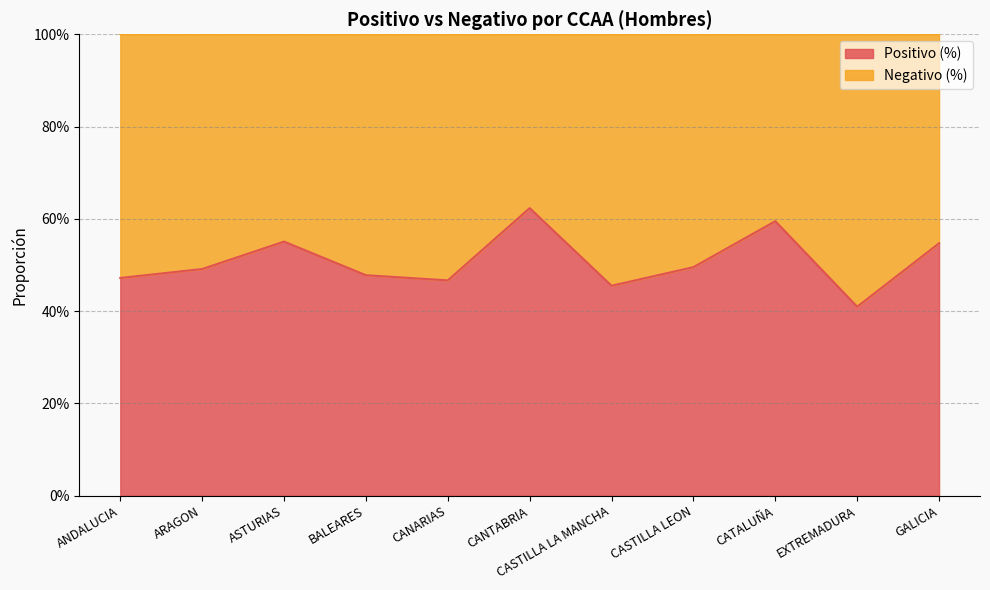

What is the label of the 10th point from the right?

ARAGON